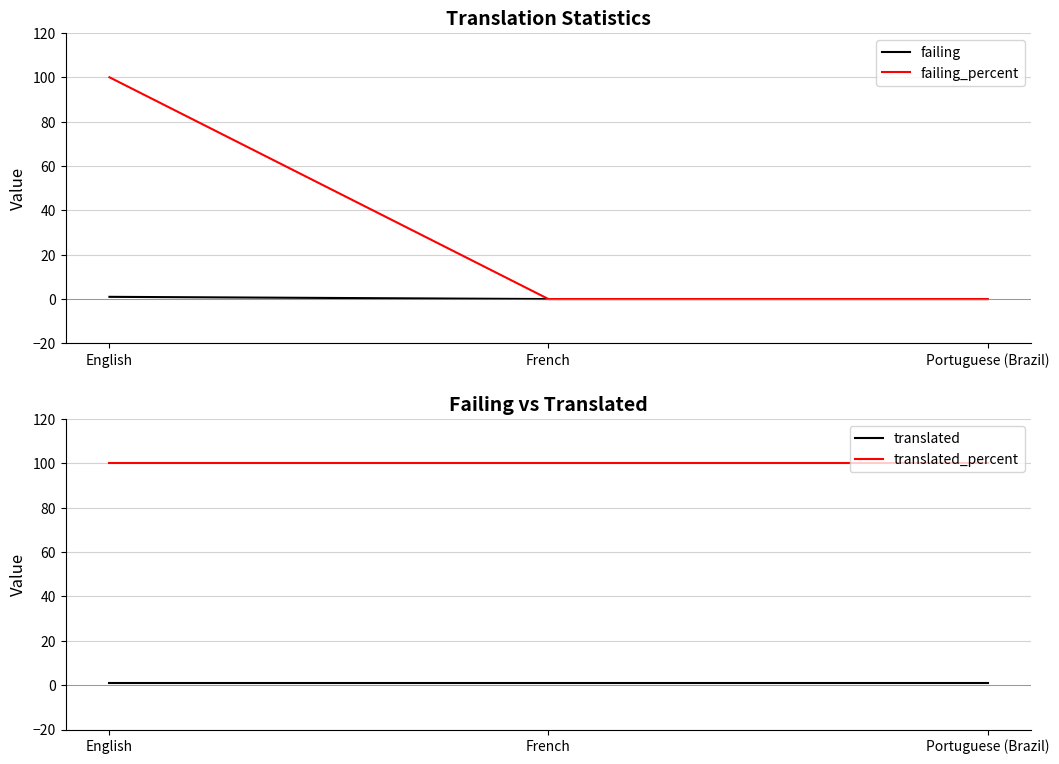

Is this an area chart (filled region under the line)?

No